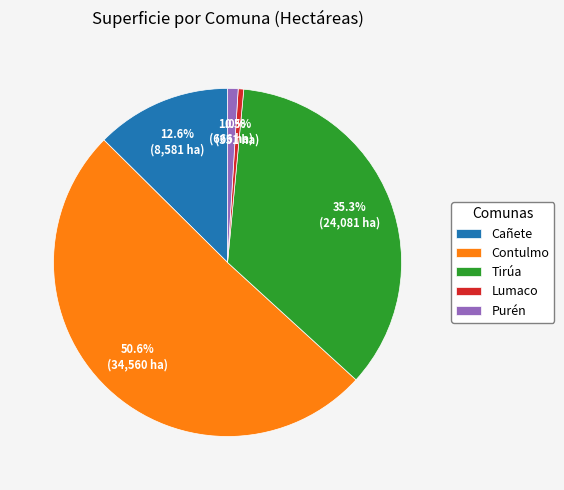

What percentage is the Cañete slice, to the nearest percent?

13%